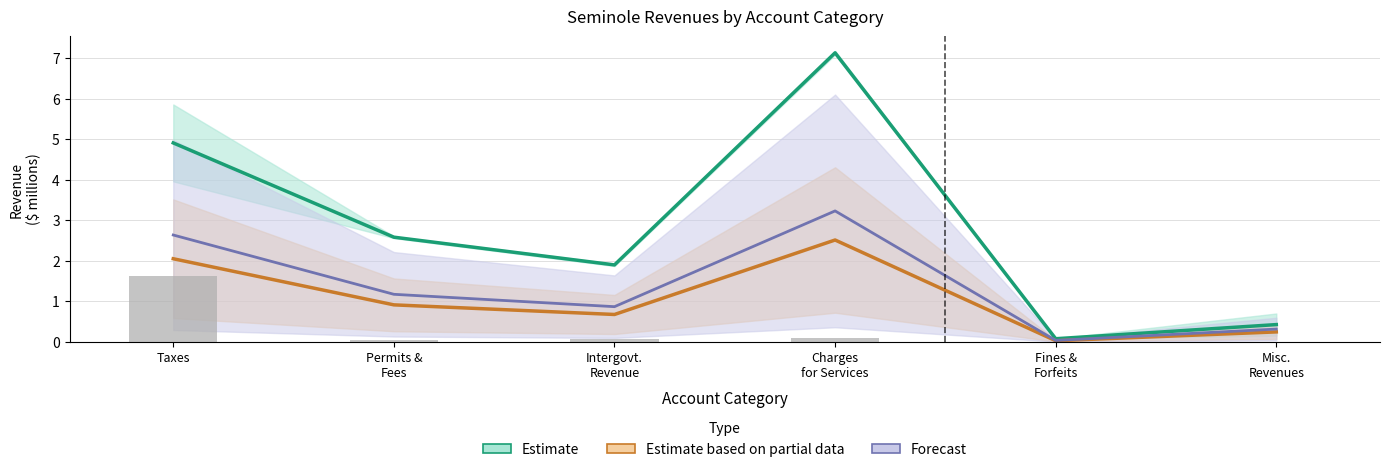

Reading left to right, list all the values displayed in this chart.

Taxes=1.6	Permits &
Fees=0.0	Intergovt.
Revenue=0.1	Charges
for Services=0.1	Fines &
Forfeits=0.0	Misc.
Revenues=0.0